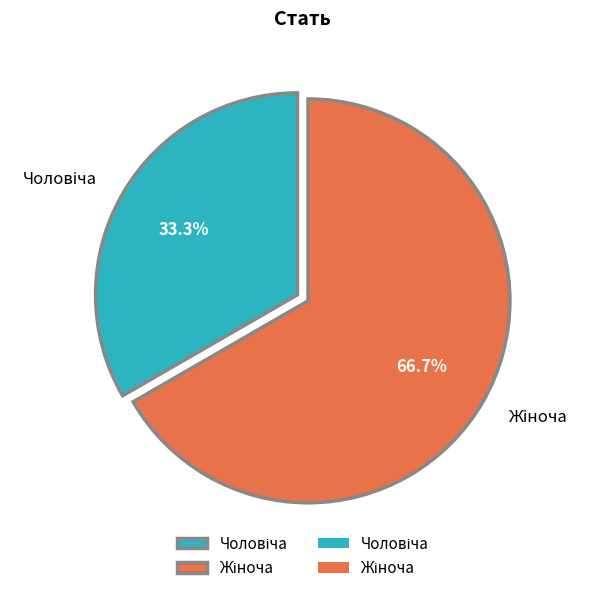

Is there a majority slice in this chart?

Yes